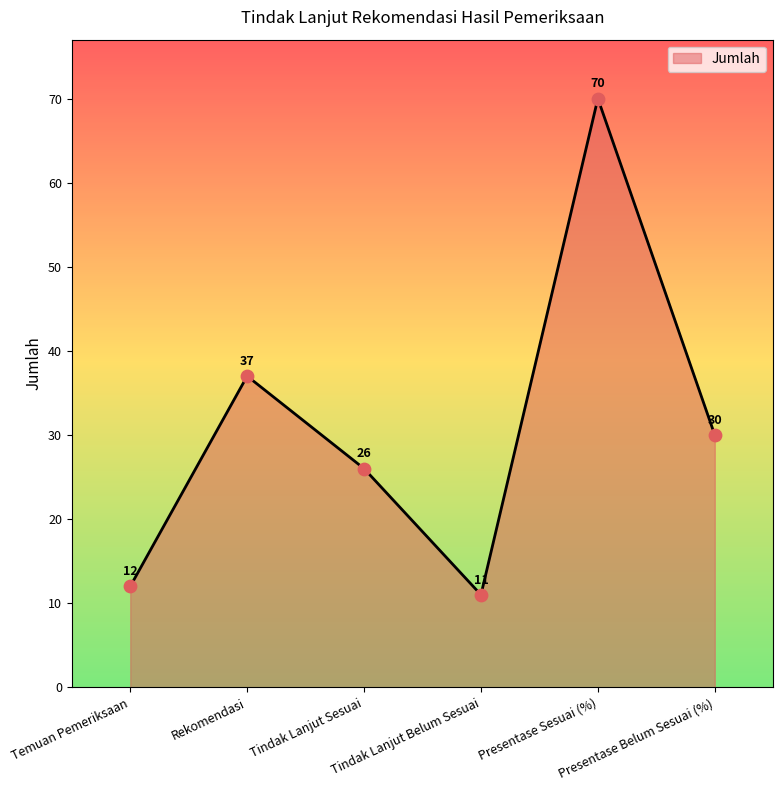

Which has a higher value, Temuan Pemeriksaan or Rekomendasi?

Rekomendasi